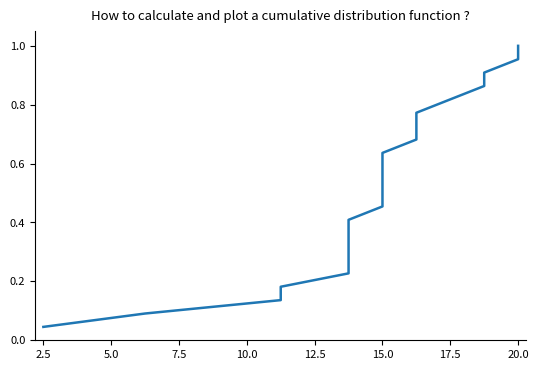

What is the label of the 16th point from the right?

15.0